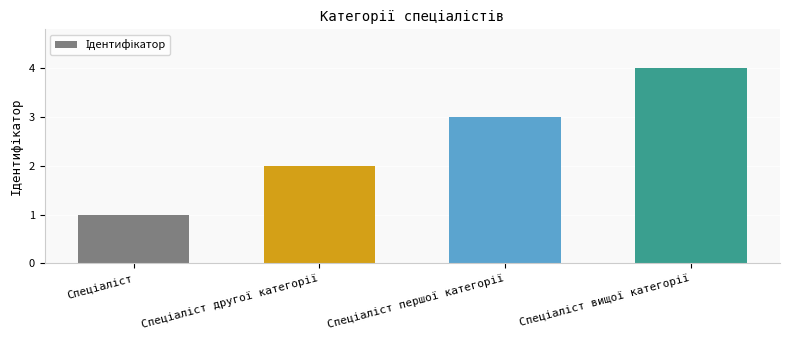

What is the difference between the second highest and minimum values?

2